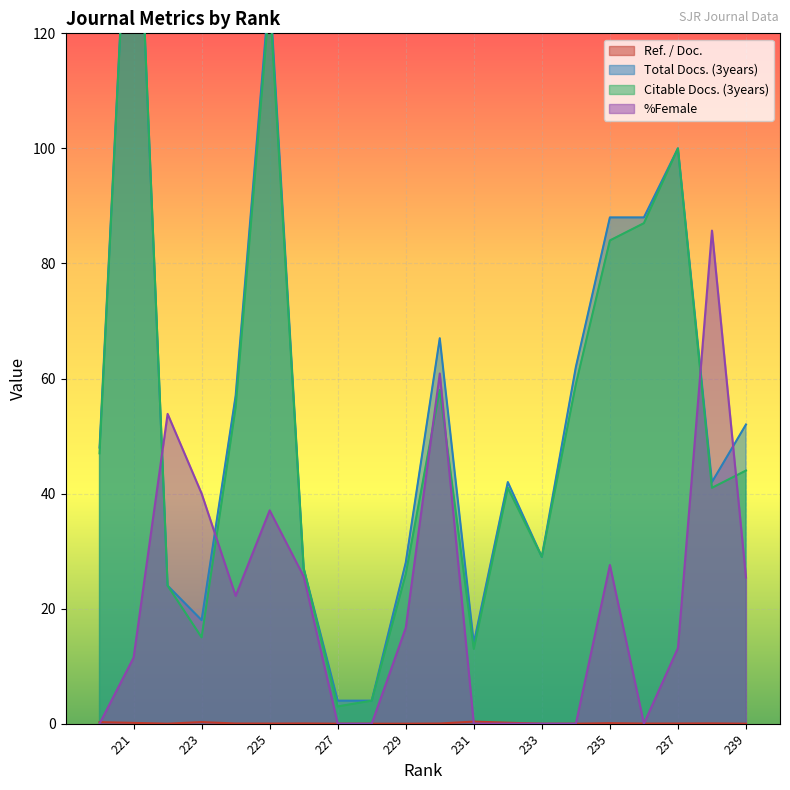

What are all the series names shown in the legend?

Ref. / Doc., Total Docs. (3years), Citable Docs. (3years), %Female